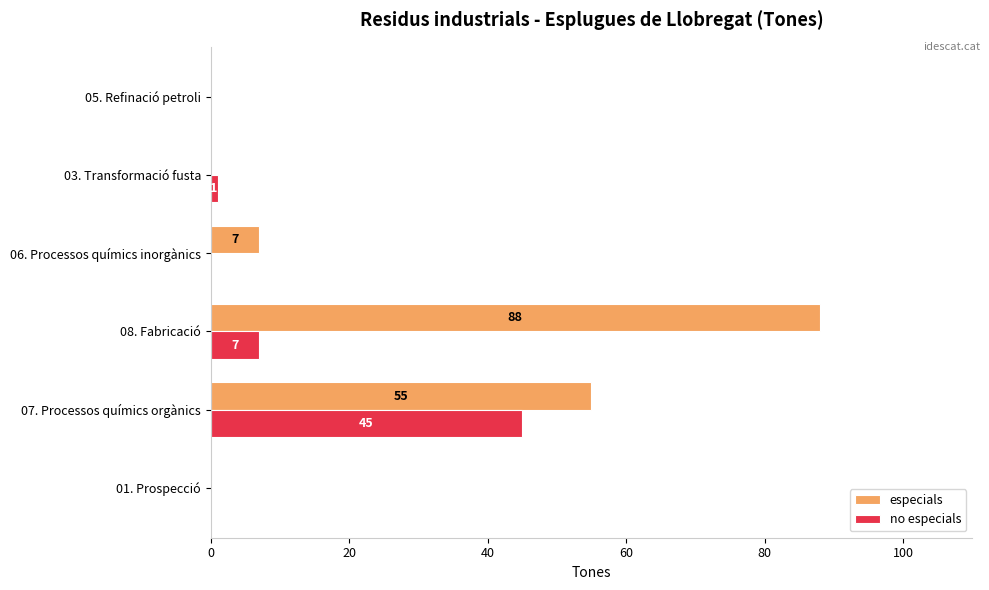

What is the maximum value for especials?

88